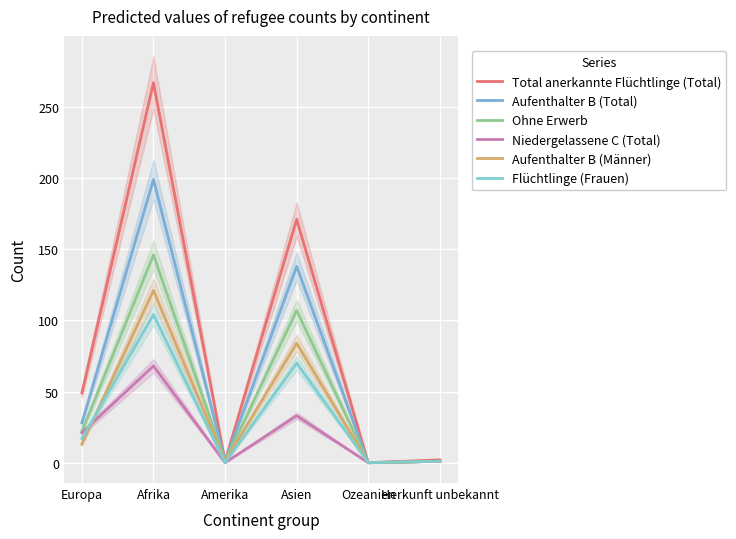

Reading left to right, list all the values displayed in this chart.

Total anerkannte Flüchtlinge (Total): Europa=49	Afrika=267	Amerika=1	Asien=171	Ozeanien=0	Herkunft unbekannt=2
Aufenthalter B (Total): Europa=28	Afrika=199	Amerika=1	Asien=138	Ozeanien=0	Herkunft unbekannt=1
Ohne Erwerb: Europa=22	Afrika=146	Amerika=1	Asien=107	Ozeanien=0	Herkunft unbekannt=1
Niedergelassene C (Total): Europa=21	Afrika=68	Amerika=0	Asien=33	Ozeanien=0	Herkunft unbekannt=1
Aufenthalter B (Männer): Europa=13	Afrika=121	Amerika=1	Asien=84	Ozeanien=0	Herkunft unbekannt=1
Flüchtlinge (Frauen): Europa=17	Afrika=104	Amerika=0	Asien=70	Ozeanien=0	Herkunft unbekannt=1